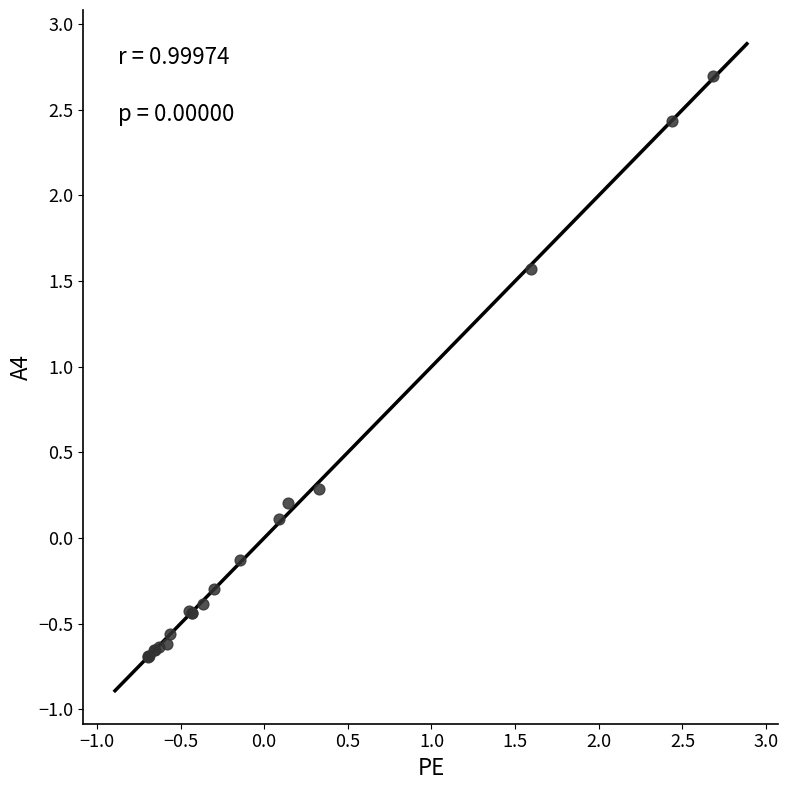

What Y value in the scatter plot is closest to 1?

1.6